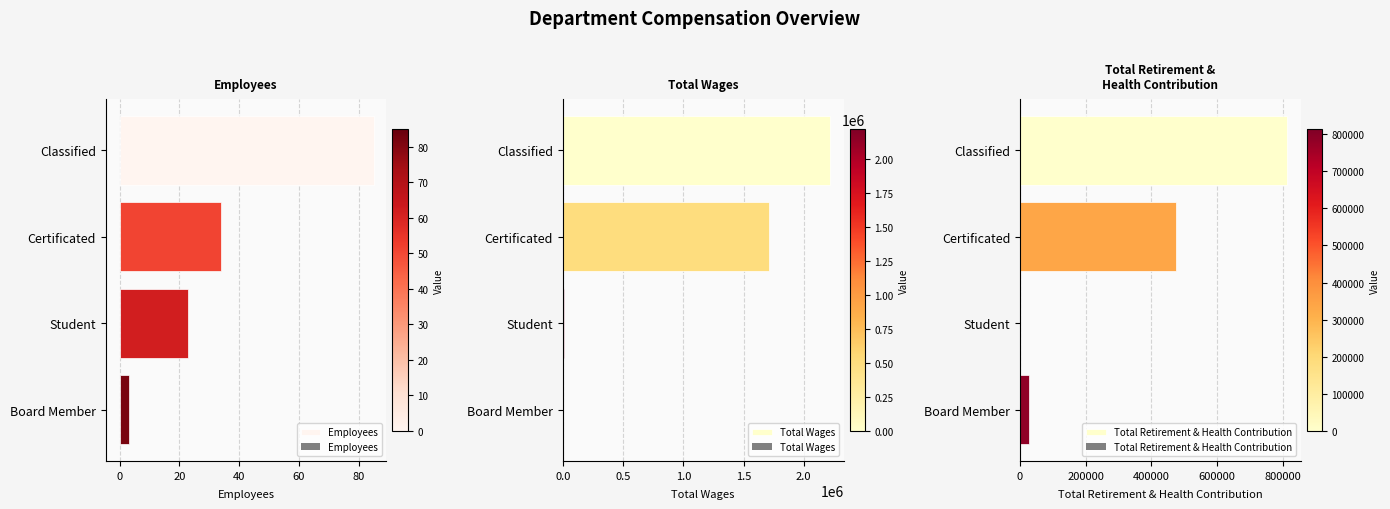

What is the value of the Employees bar at the 4th from the left?

3